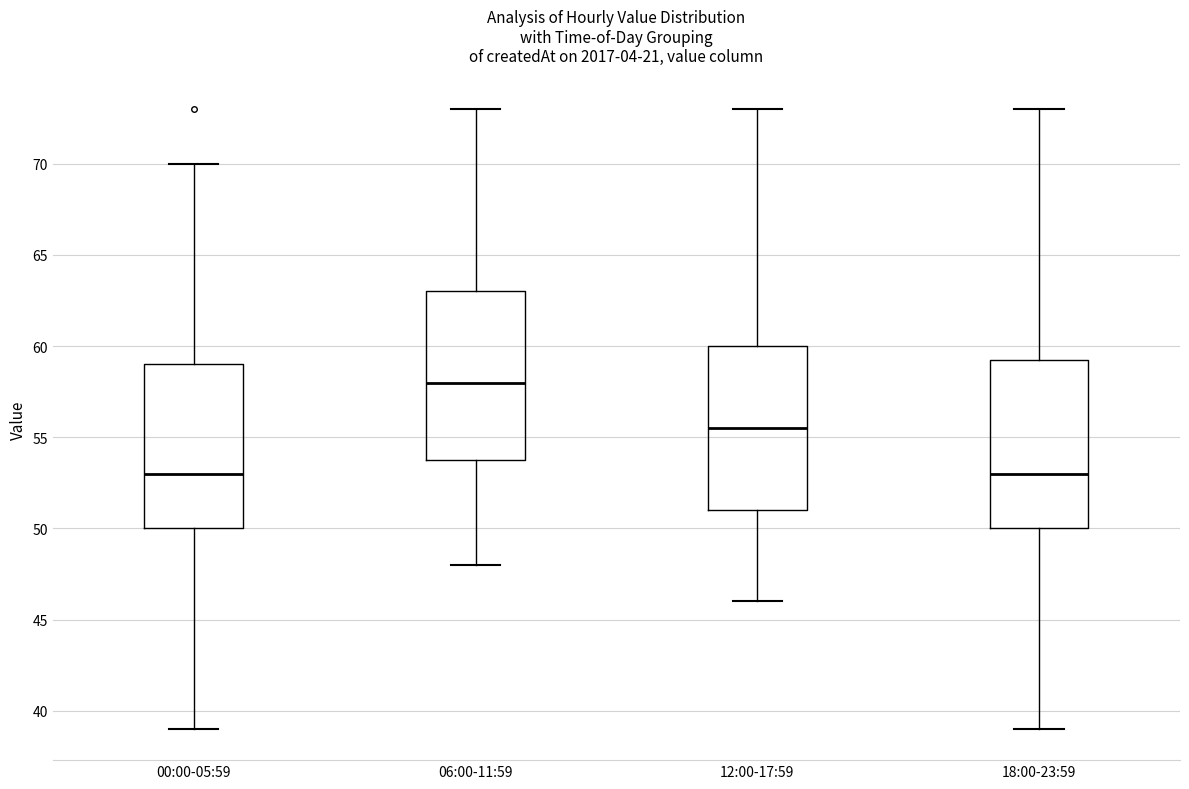

Reading left to right, read every box against the y-axis: the position of its median line, the range the box covers, and the ends of its whiskers. The values are not printed on the chart, so give them approximately, as read against the axis.

00:00-05:59: median 53.0, box 50.0 to 59.0, whiskers 39.0 to 70.0
06:00-11:59: median 58.0, box 54.0 to 63.0, whiskers 48.0 to 73.0
12:00-17:59: median 55.5, box 51.0 to 60.0, whiskers 46.0 to 73.0
18:00-23:59: median 53.0, box 50.0 to 59.5, whiskers 39.0 to 73.0